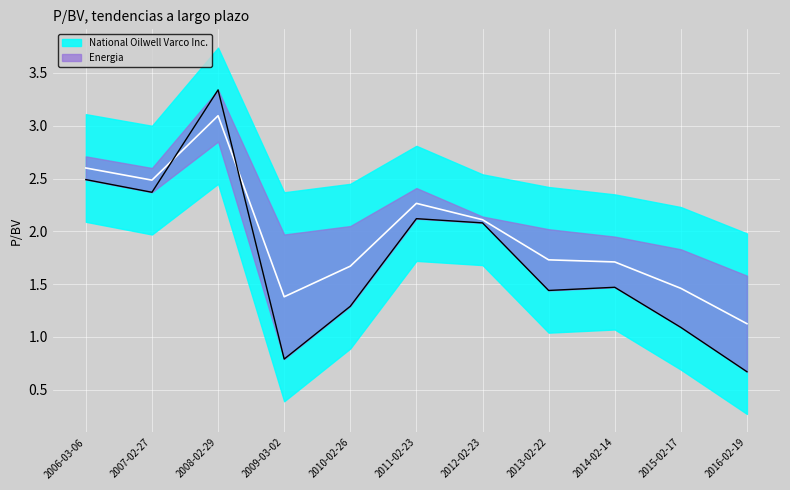

How many points are higher than both their immediate neighbors (excluding endpoints)?

3